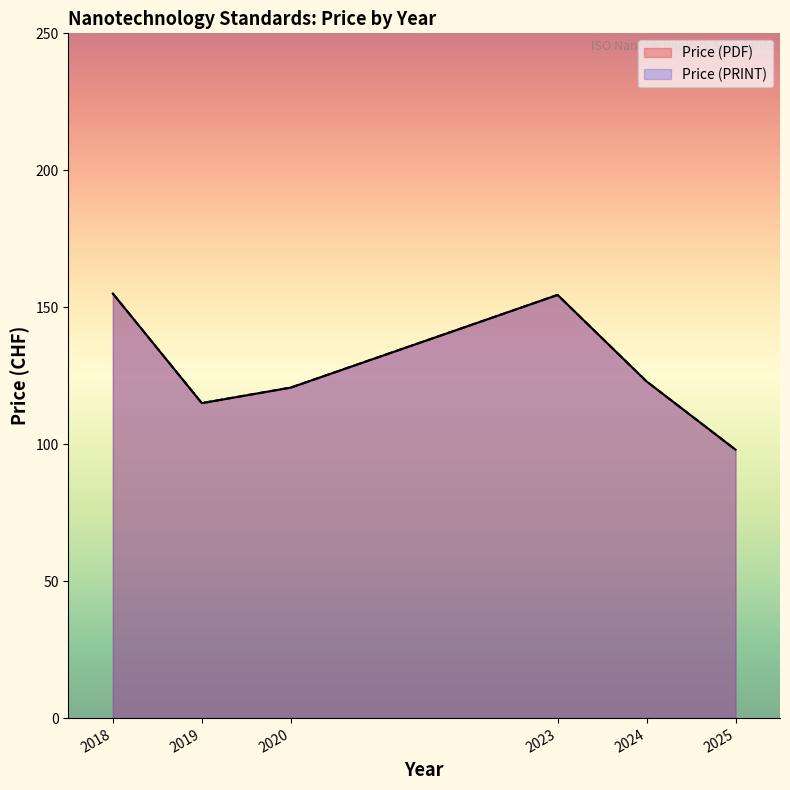

Does the chart display data point markers on the line(s)?

No